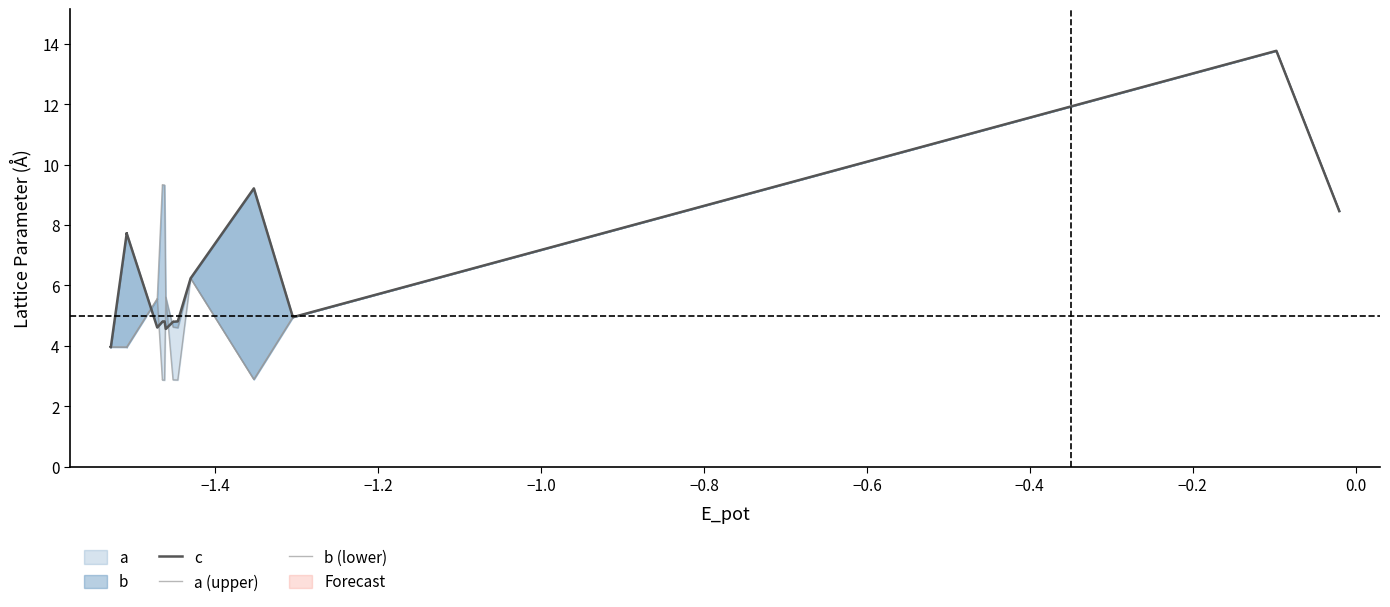

Count the number of data series in this chart.

3